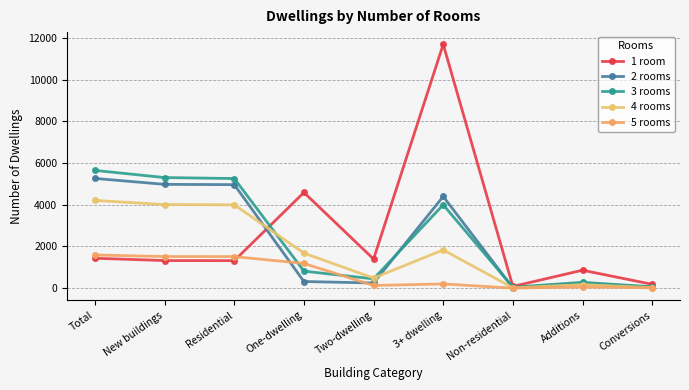

At which label is 2 rooms closest to 2638?

3+ dwelling